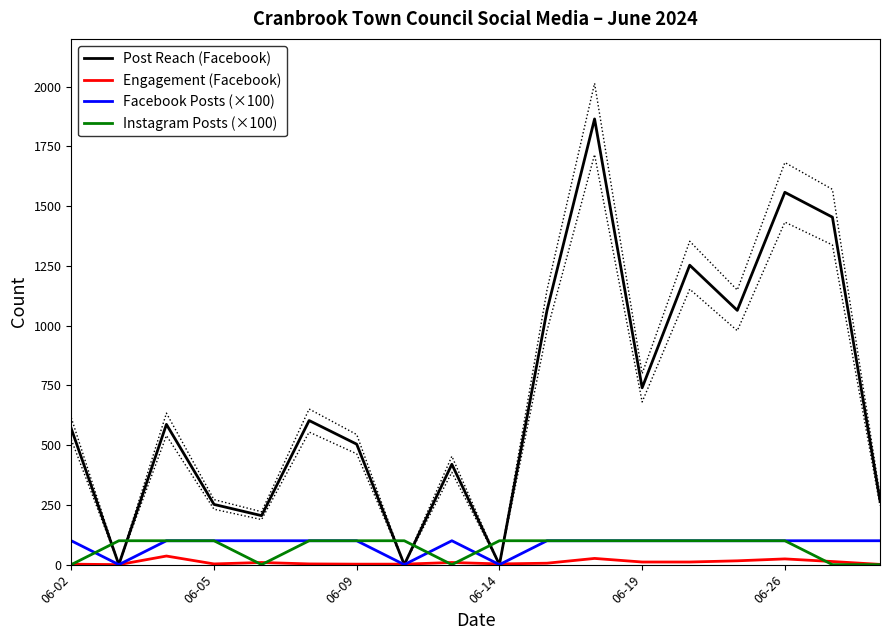

True or false: Facebook Posts (×100) and Engagement (Facebook) intersect in this chart.

True